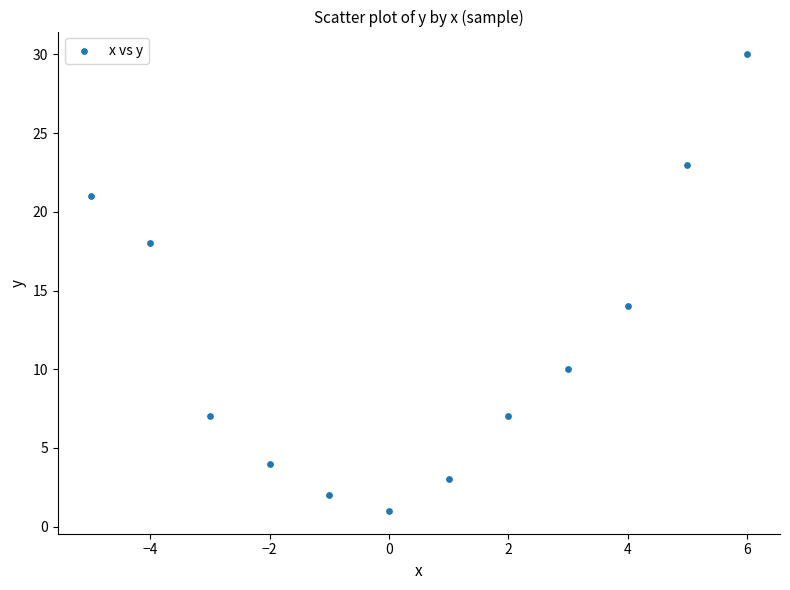

What Y value in the scatter plot is closest to 15?

14